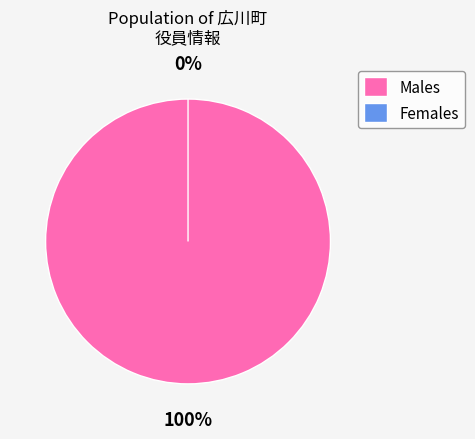

True or false: 2-50 accounts for 0% of the total.

True